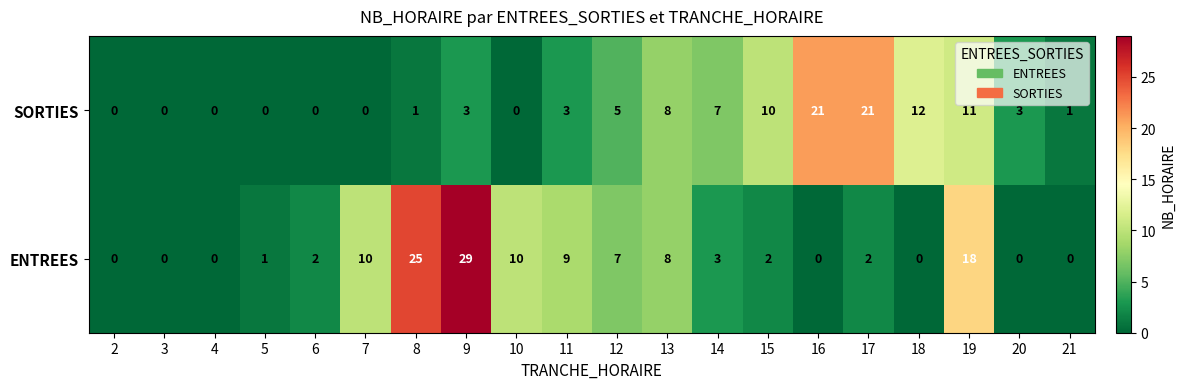

Rank the series by their average value, from lowest to highest.

SORTIES, ENTREES